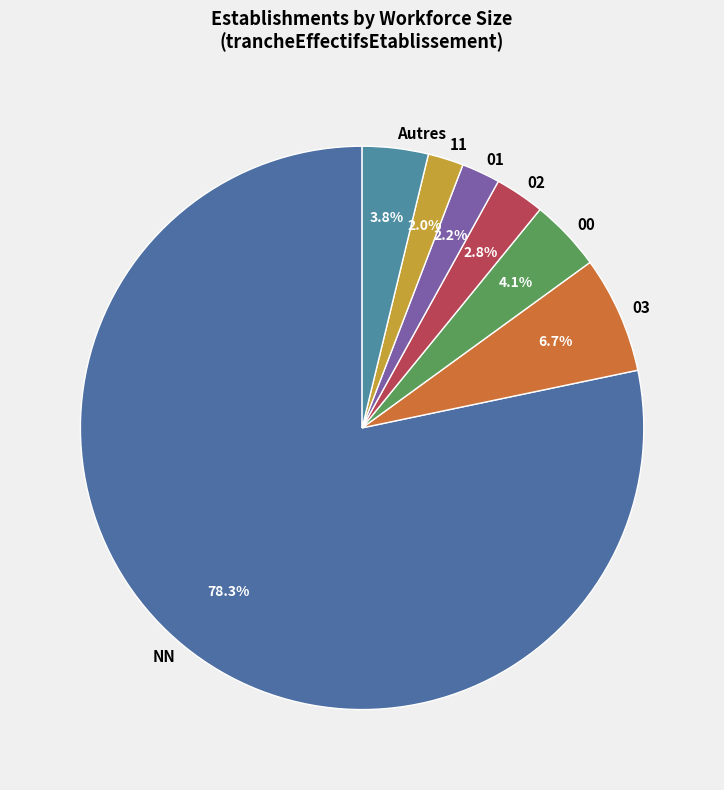

What percentage is the 01 slice, to the nearest percent?

2%